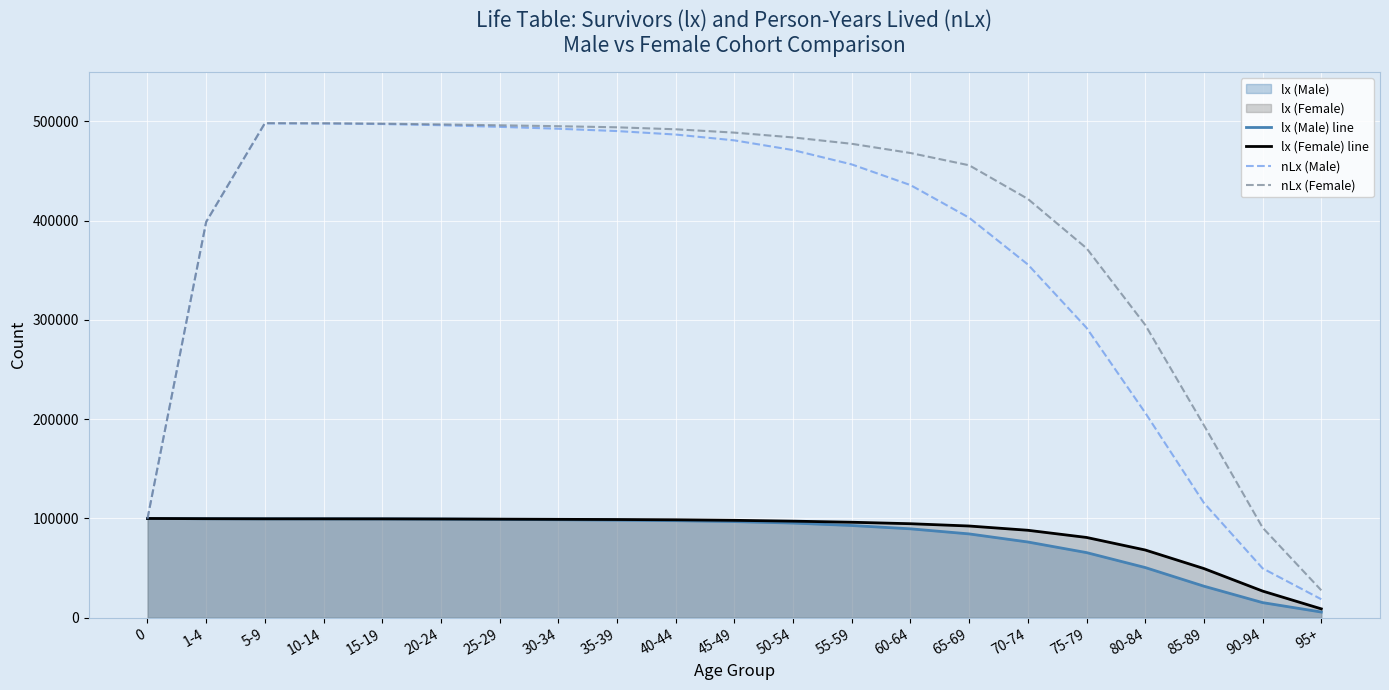

Between 10-14 and 65-69, which series saw the biggest shift?

nLx (Male)